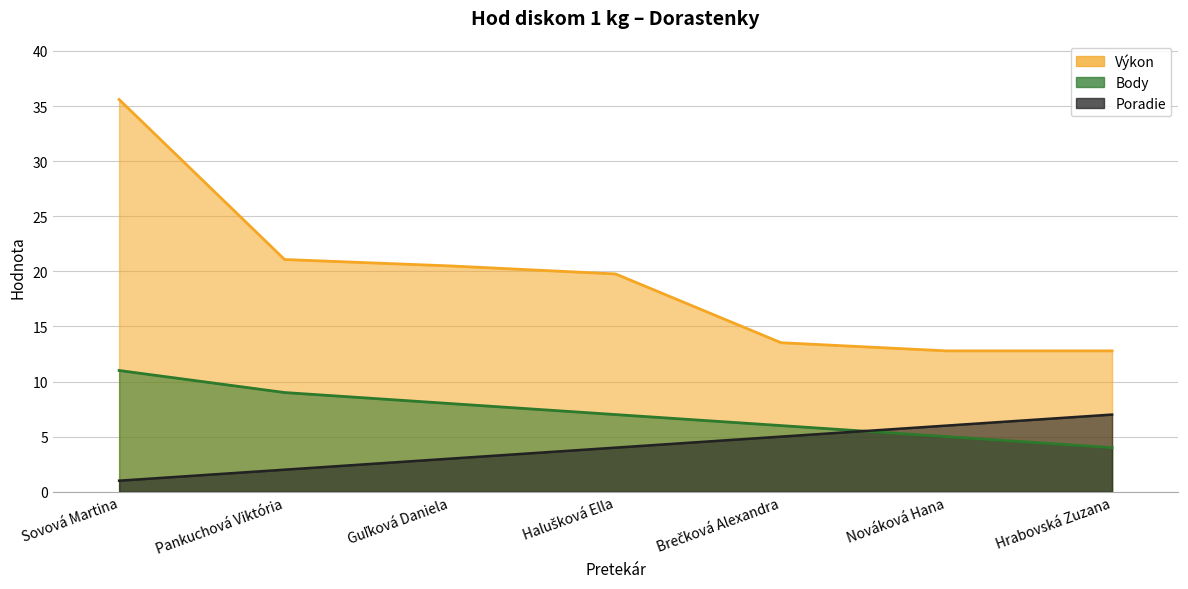

Rank the series by their average value, from lowest to highest.

Poradie, Body, Výkon